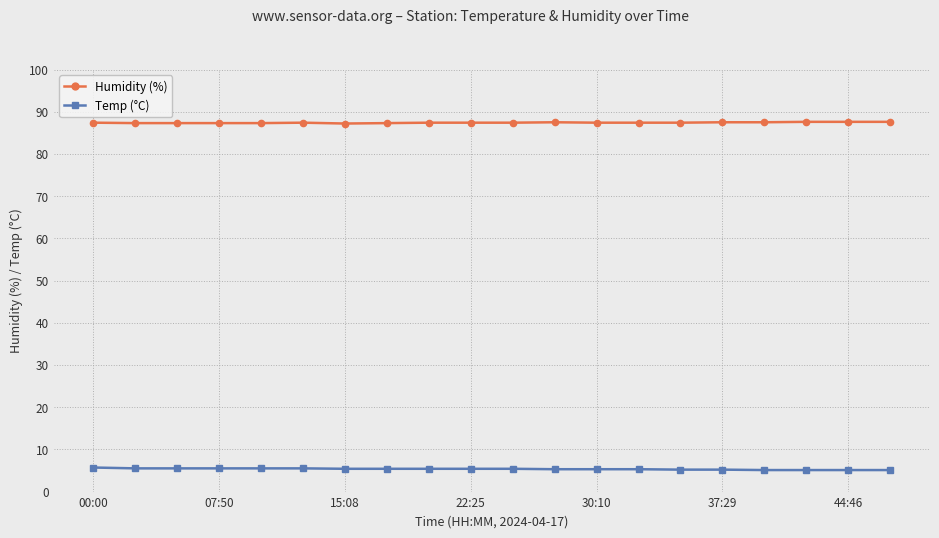

Rank the series by their maximum value, from lowest to highest.

Temp (°C), Humidity (%)